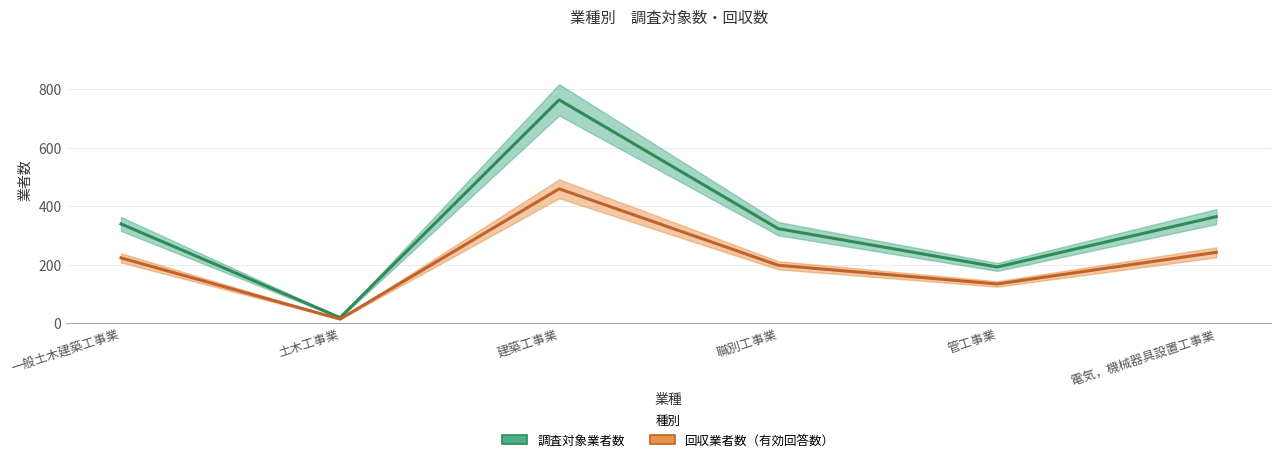

True or false: 調査対象業者数 and 回収業者数（有効回答数） cross at least once.

False